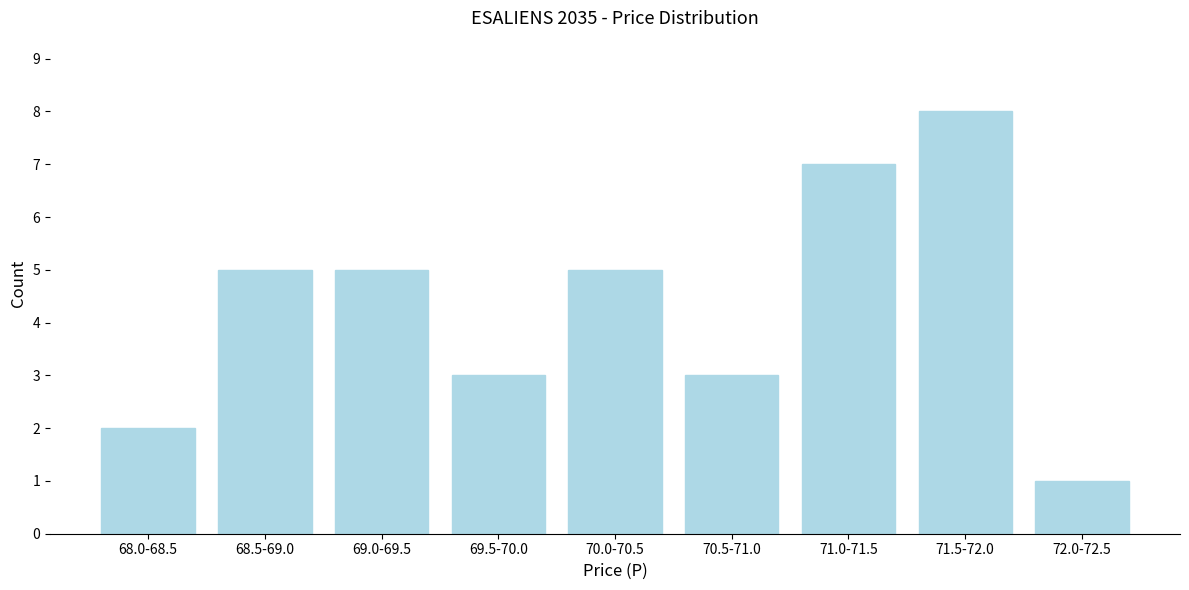

Reading right to left, what are all the values shown in this chart?

72.0-72.5=1	71.5-72.0=8	71.0-71.5=7	70.5-71.0=3	70.0-70.5=5	69.5-70.0=3	69.0-69.5=5	68.5-69.0=5	68.0-68.5=2